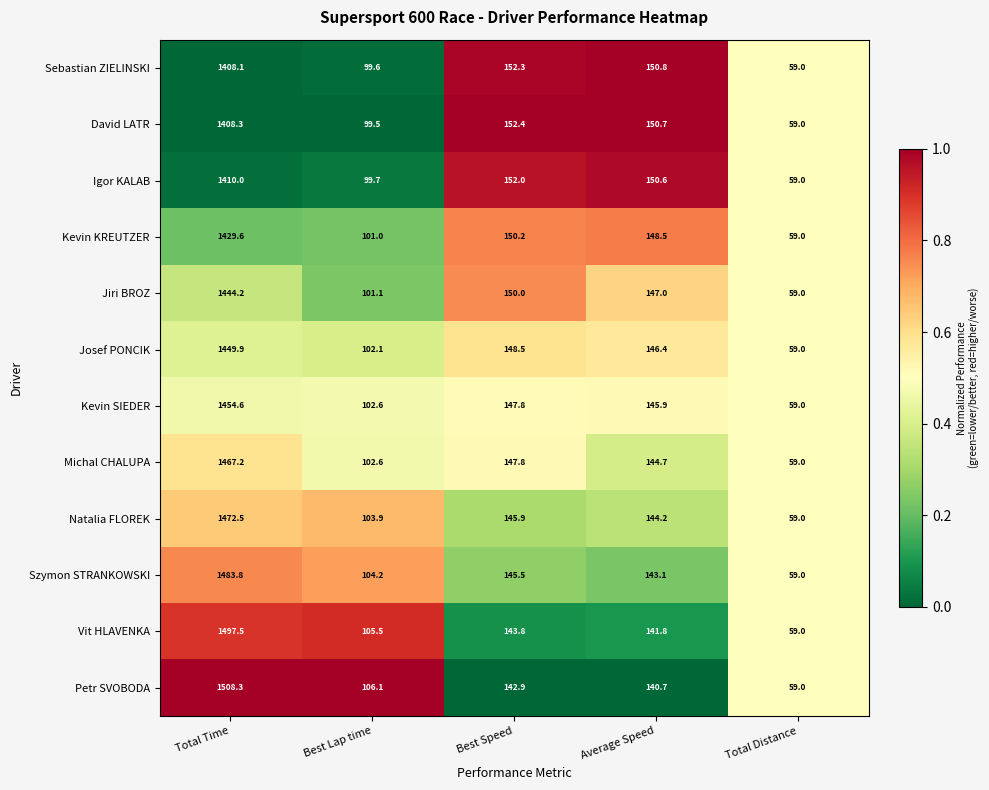

What is the total value across all series at Best Lap time?

1227.9